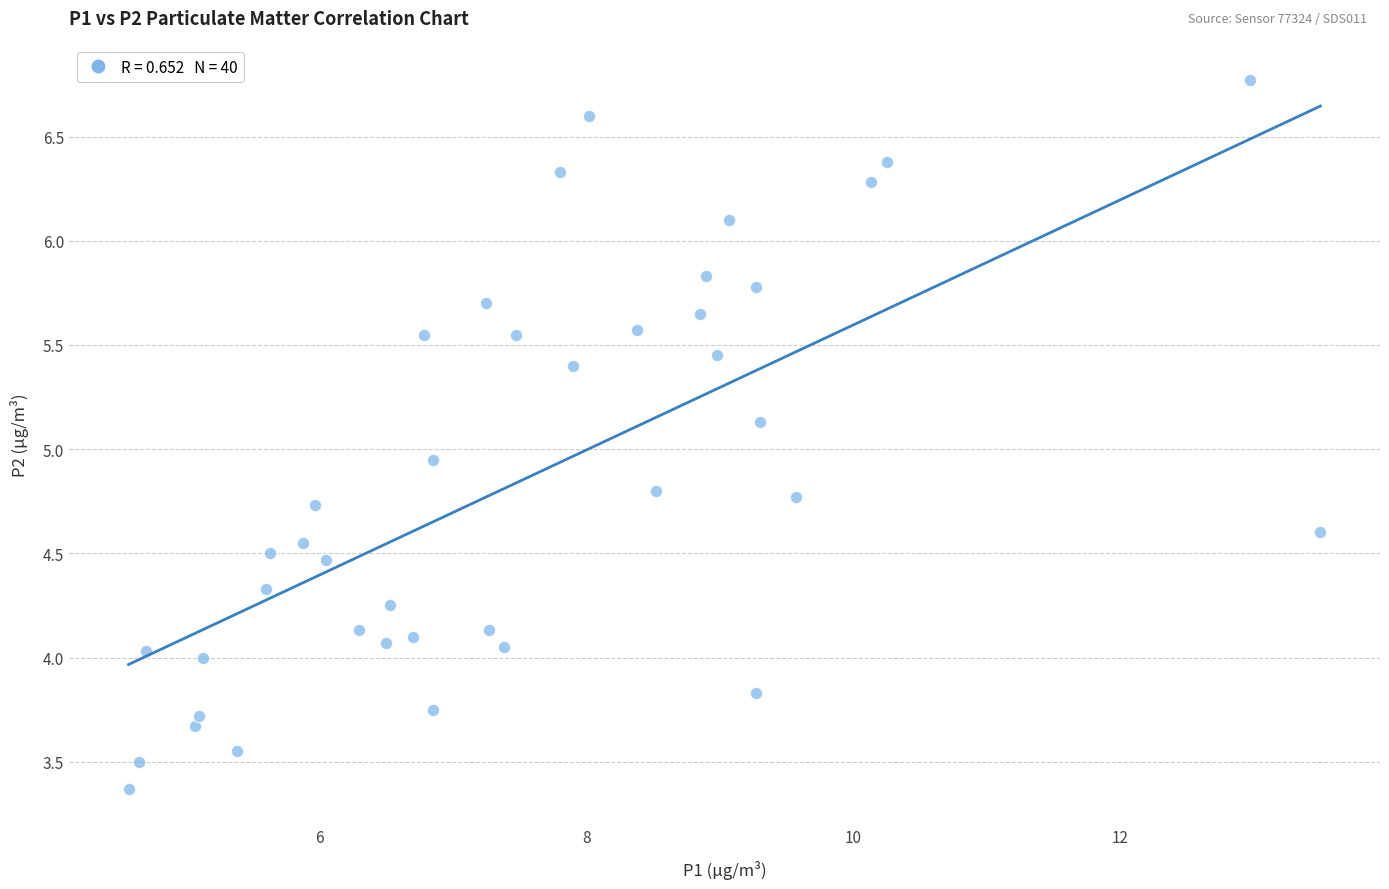

What is the range of Y values (max minus min)?

3.4